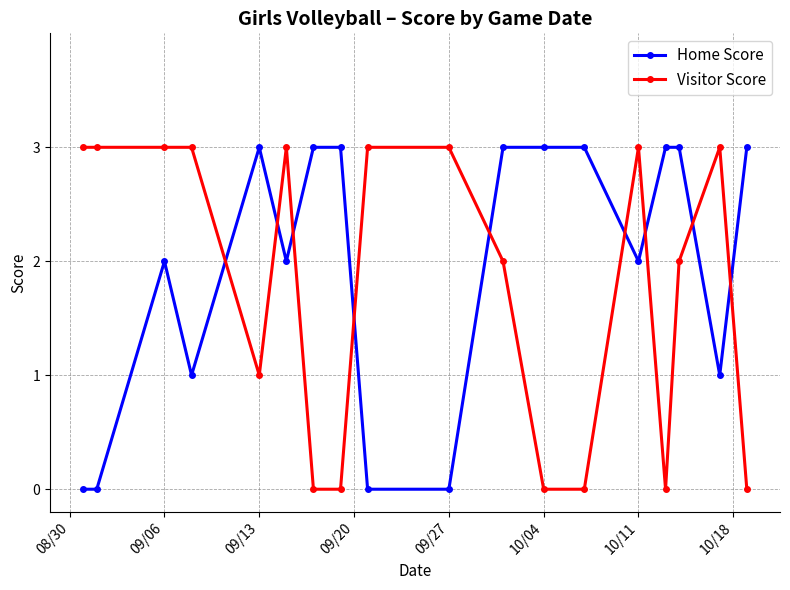

What is the value of the Home Score point at the 18th from the left?

3